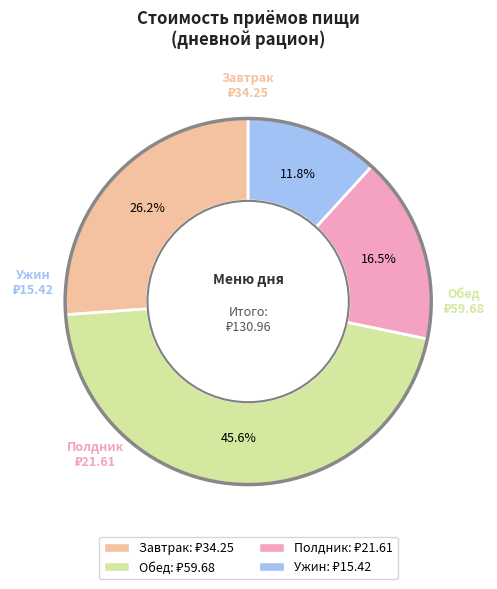

To the nearest percent, what is the difference between the Завтрак and Ужин slice percentages?

14%